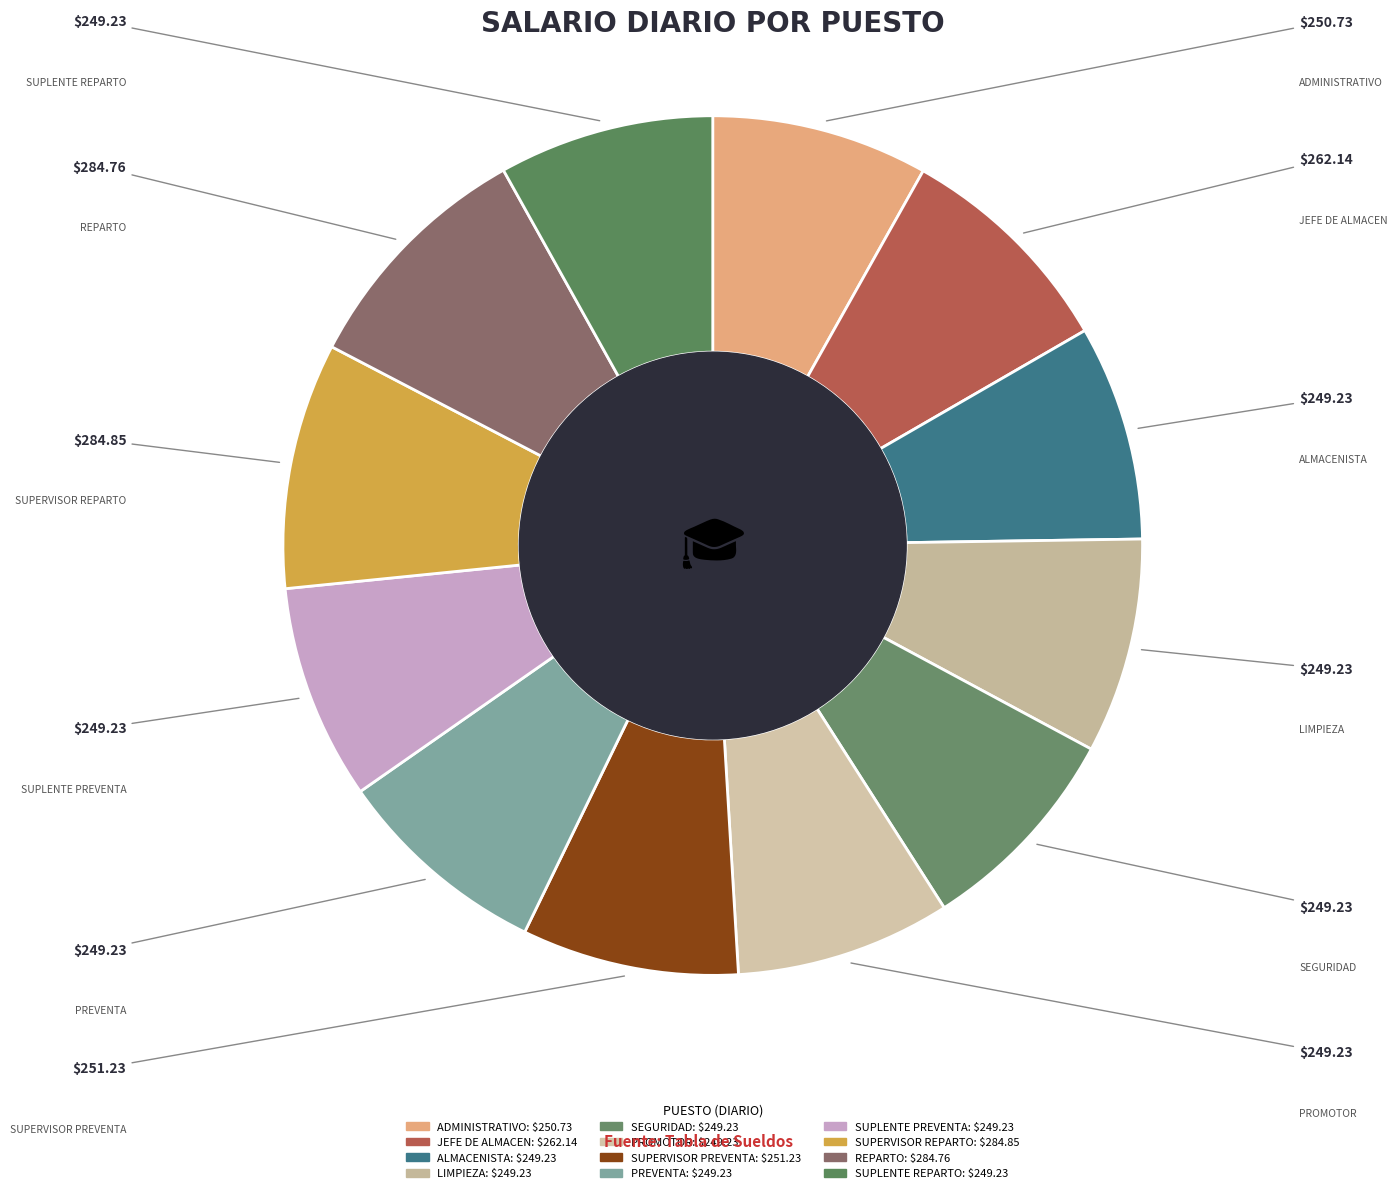

How many slices are in this pie chart?

12